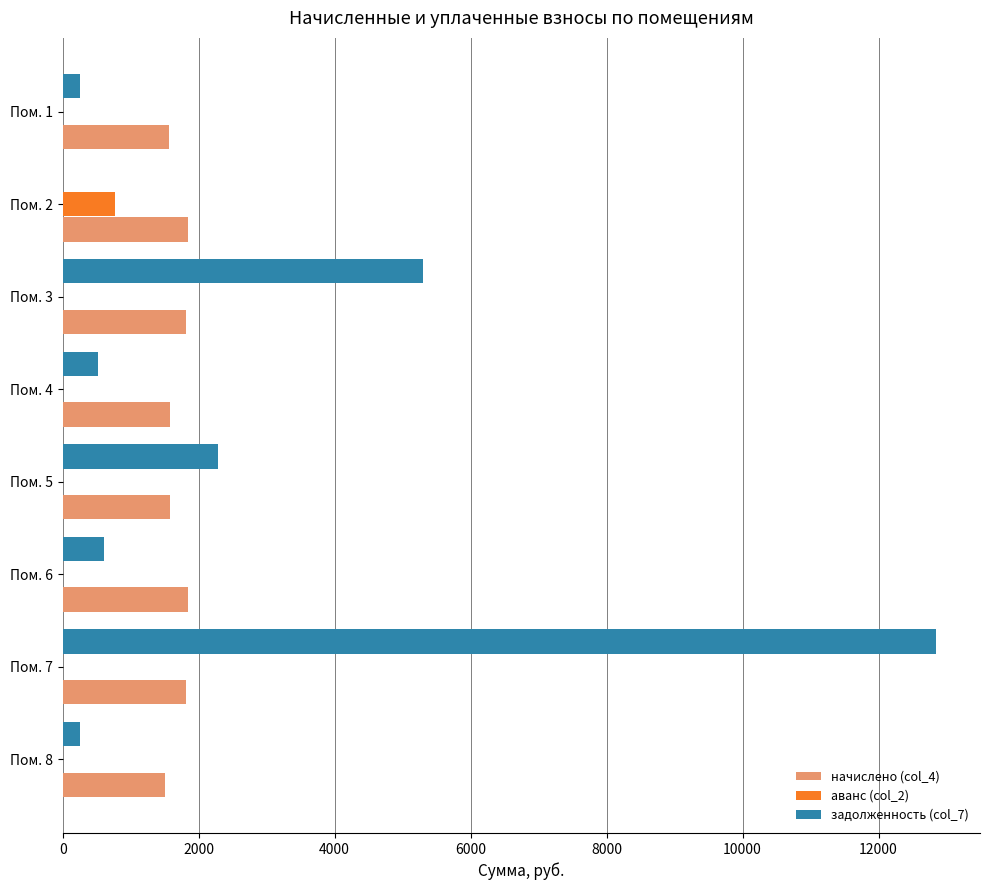

Which series has the largest total across all categories?

задолженность (col_7)